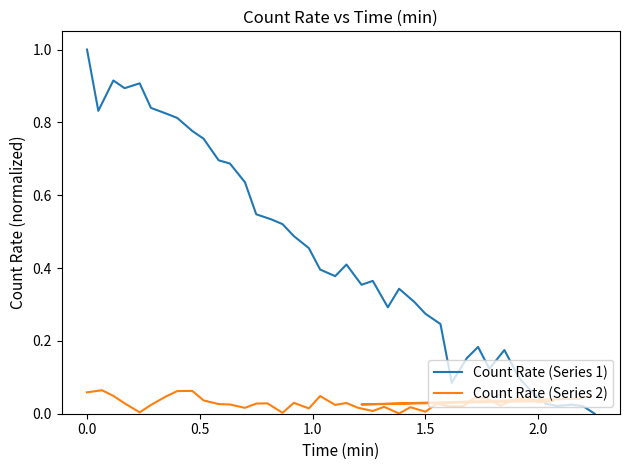

What is the maximum value for Count Rate (Series 1)?

1.0